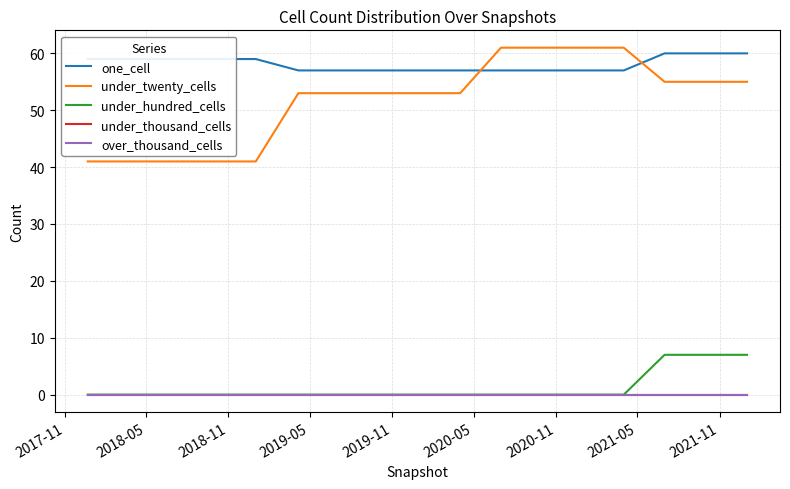

Does the chart display data point markers on the line(s)?

No